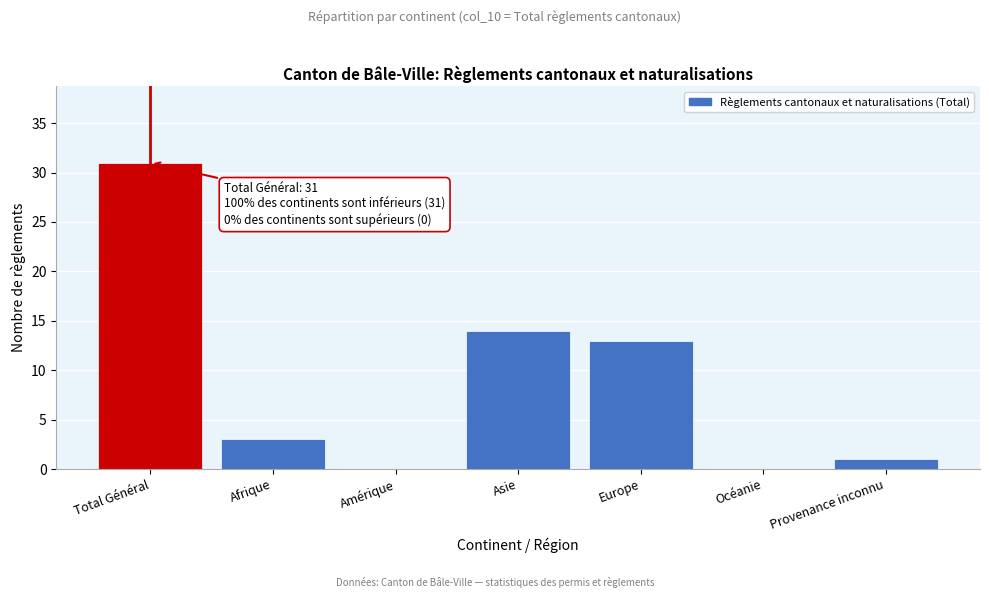

Reading left to right, what are all the values shown in this chart?

Total Général=31	Afrique=3	Amérique=0	Asie=14	Europe=13	Océanie=0	Provenance inconnu=1